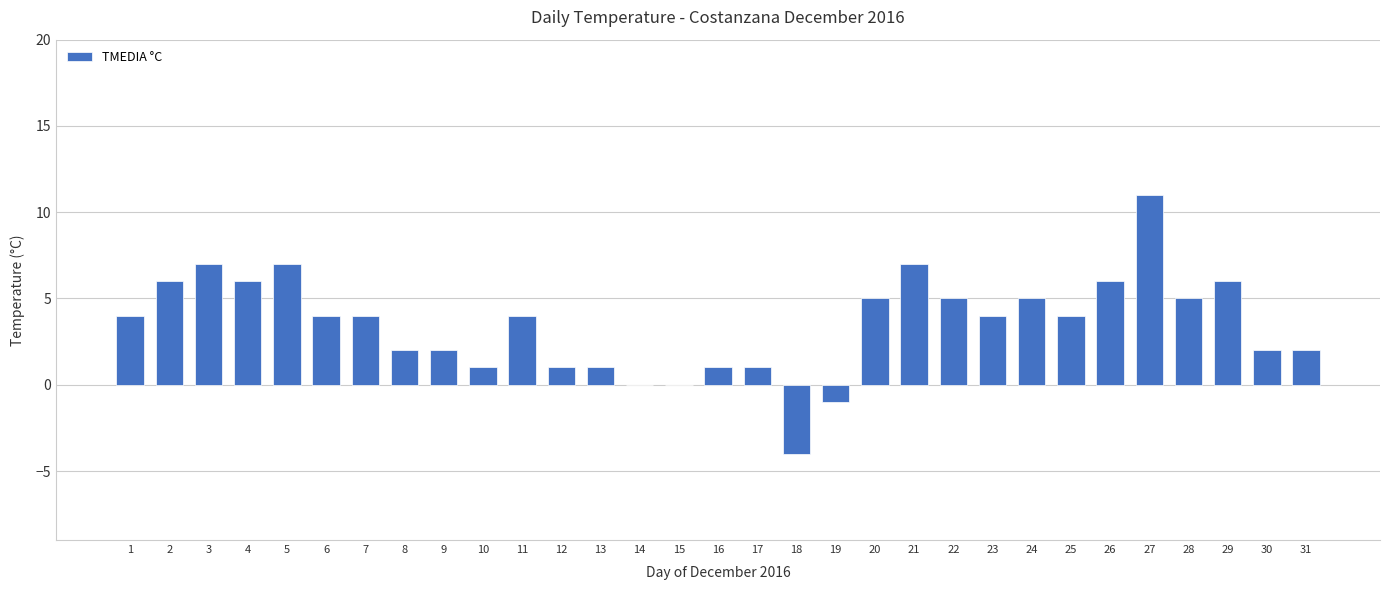

What is the ratio of the value at 22 to the value at 26?

0.8